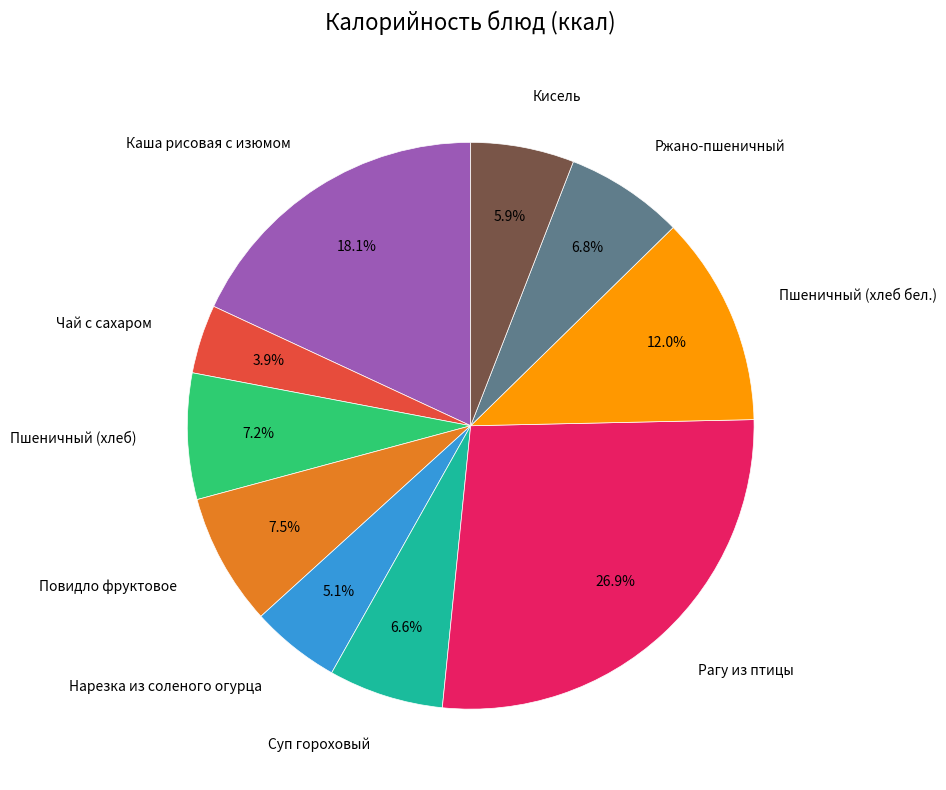

What percentage do Суп гороховый and Нарезка из соленого огурца together represent?

11.7%